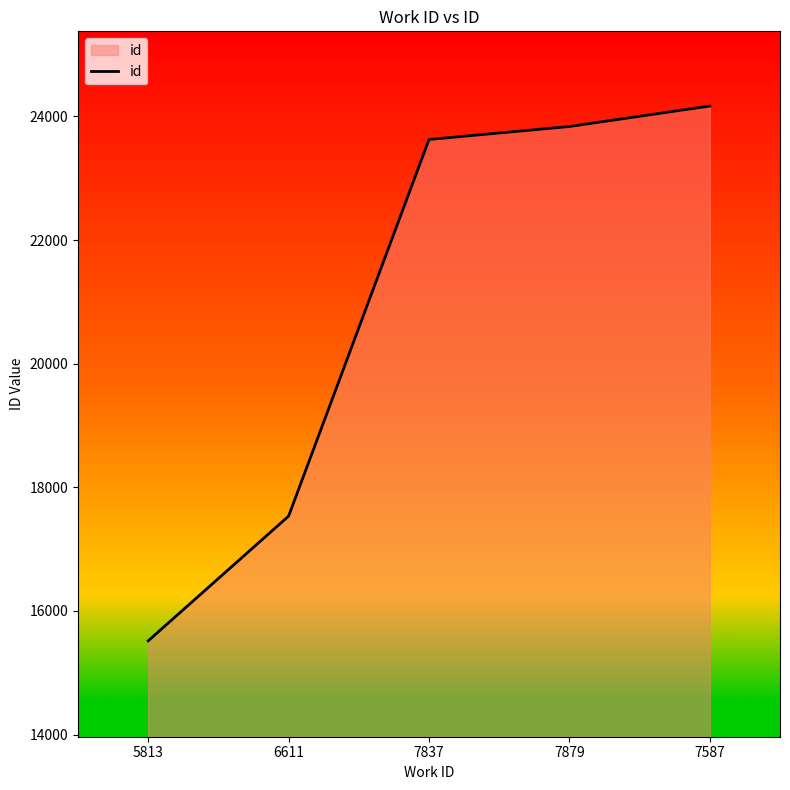

Reading left to right, list all the values displayed in this chart.

15516	17534	23627	23837	24168